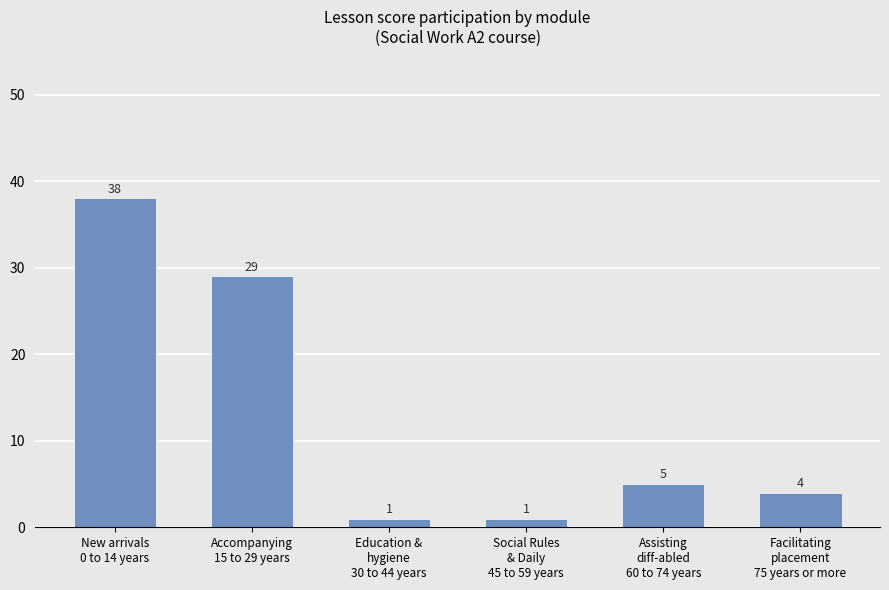

What is the label of the 1st bar from the right?

Facilitating
placement
75 years or more